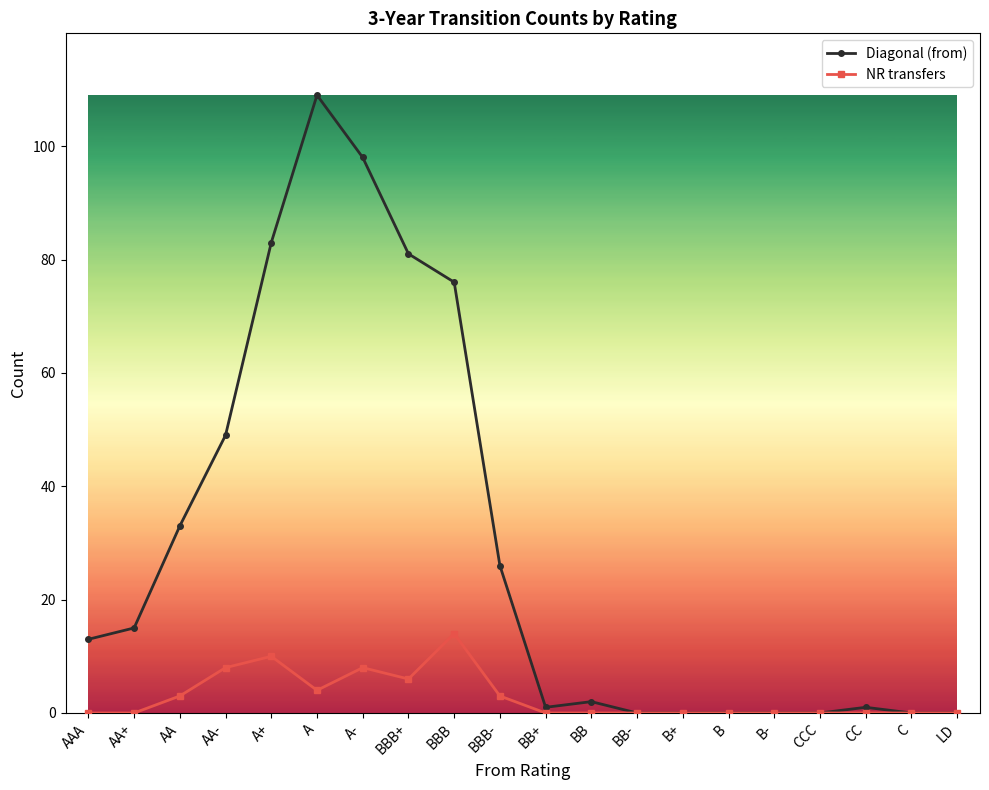

List the series in order of their peak value, highest first.

Diagonal (from), NR transfers